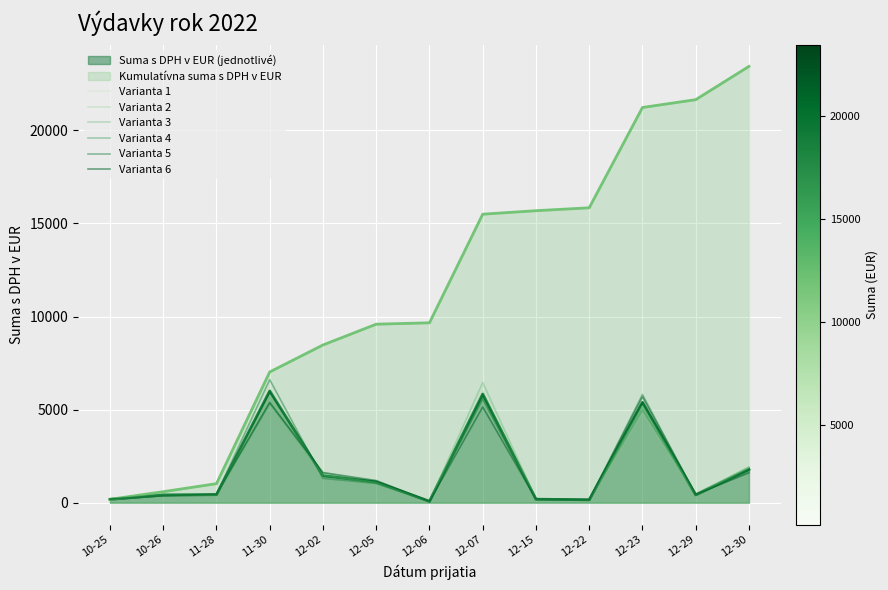

What is the difference between the second highest and minimum values in the Varianta 1 series?

6076.1